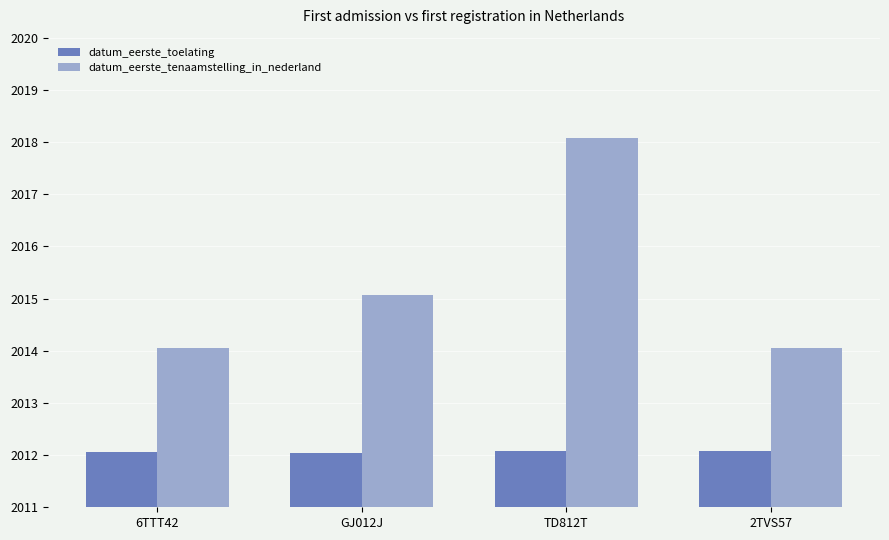

Which series has the largest range (max minus min)?

datum_eerste_tenaamstelling_in_nederland